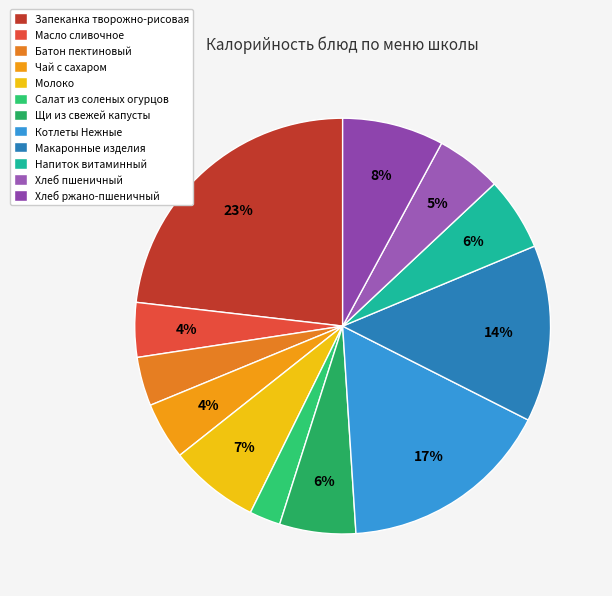

What is the smallest slice in the pie chart?

Салат из соленых огурцов